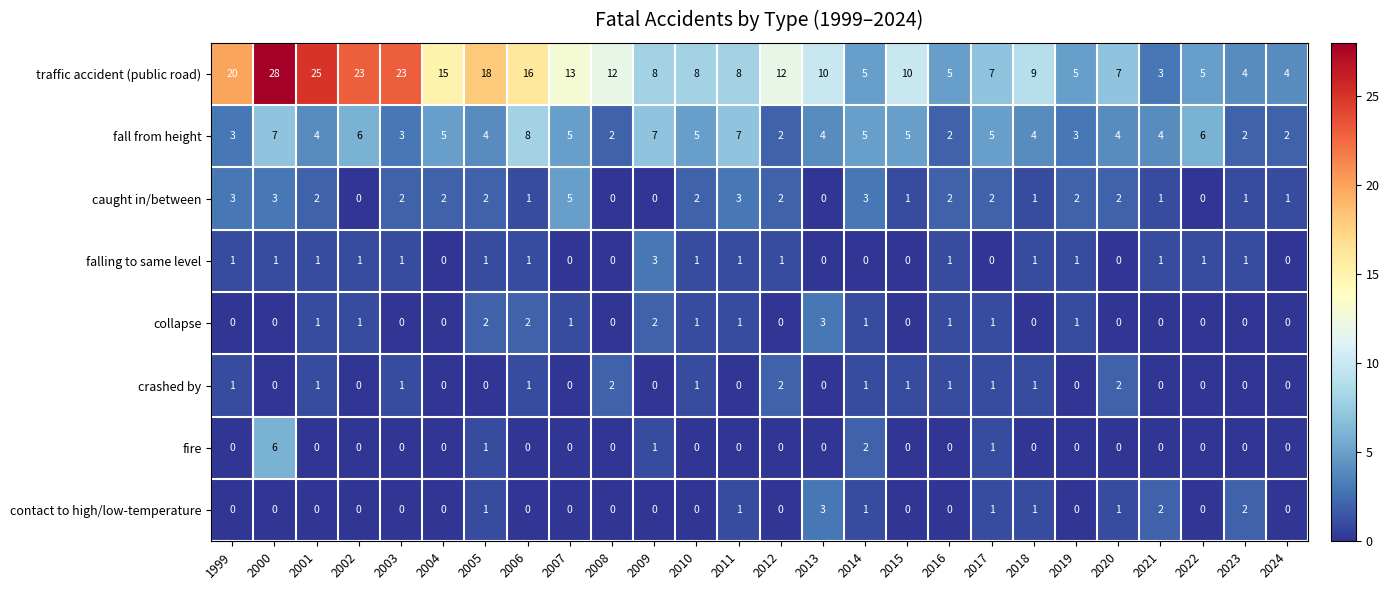

What is the sum of all traffic accident (public road) values?

303